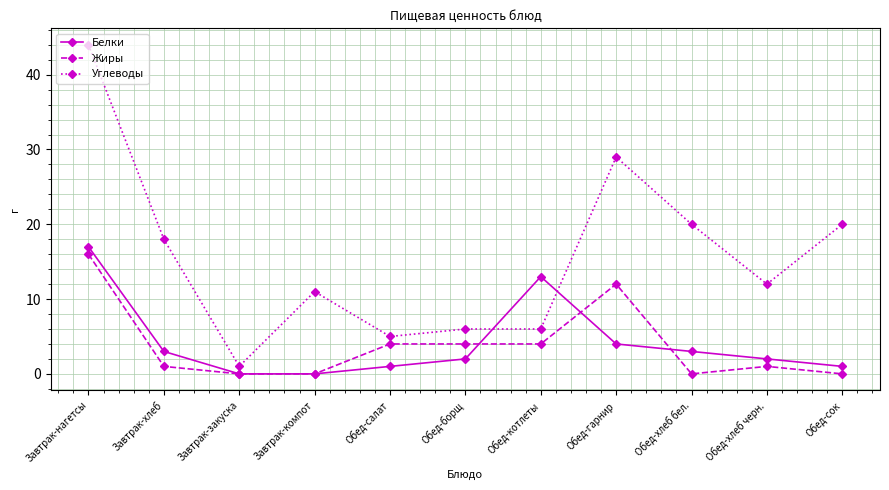

What is the maximum value for Углеводы?

44